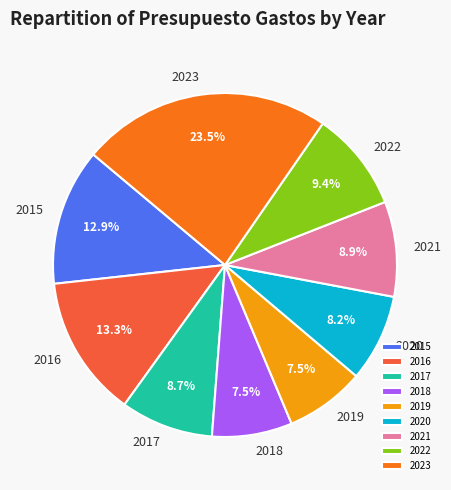

To the nearest percent, what is the average slice percentage?

11%